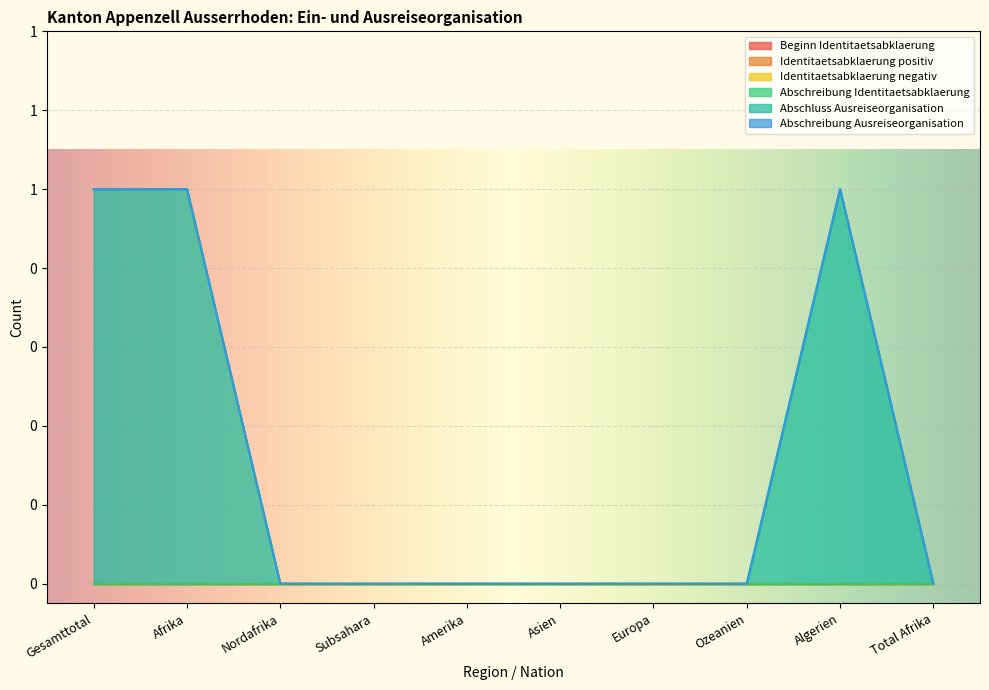

True or false: Beginn Identitaetsabklaerung has more than 1 interior local peaks.

False